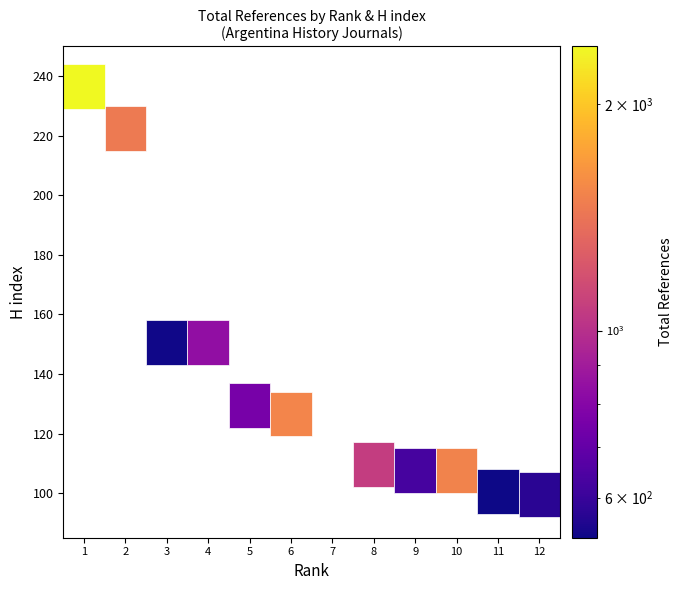

What value does the data have at 11, to the nearest 100?

500